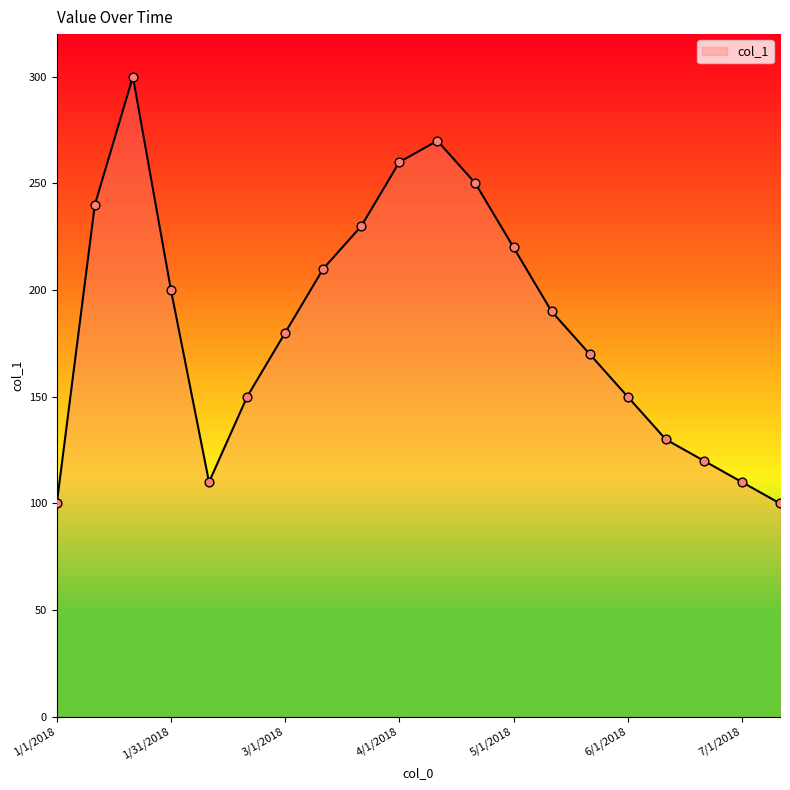

What is the minimum value shown in the chart?

100